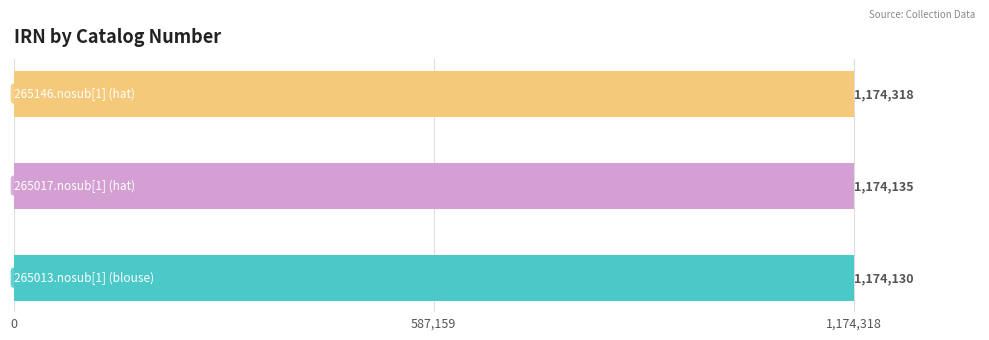

Count the number of categories in the chart.

3